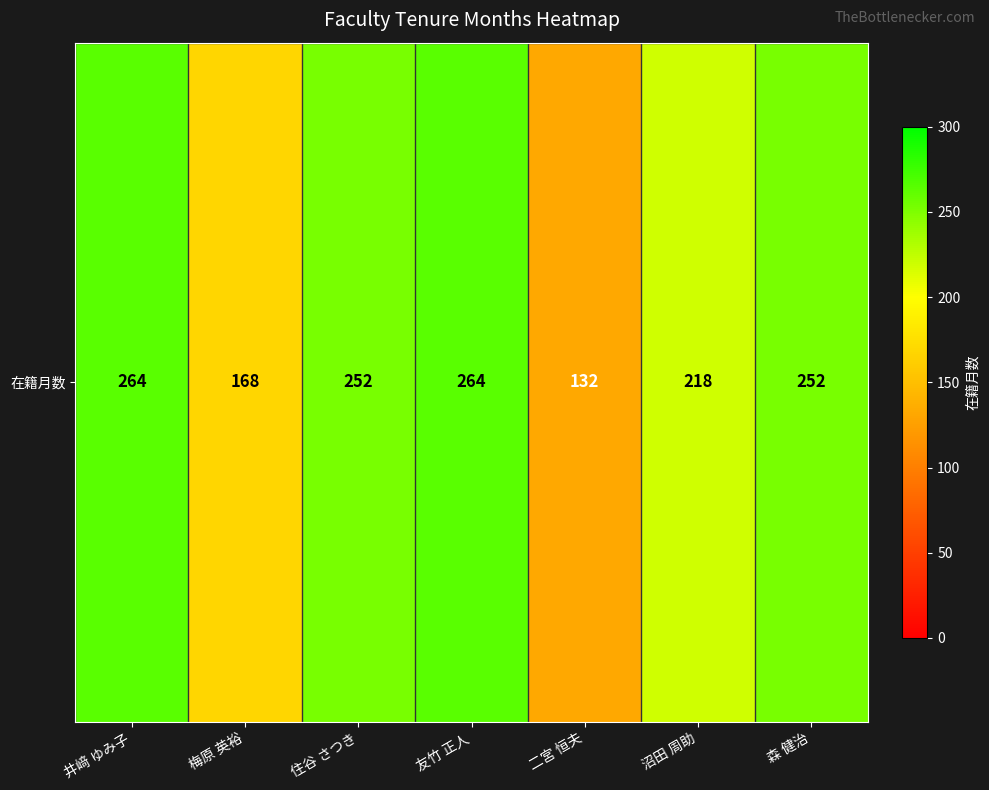

Reading right to left, transcribe all the data shown in this chart.

森 健治=252	沼田 周助=218	二宮 恒夫=132	友竹 正人=264	住谷 さつき=252	梅原 英裕=168	井﨑 ゆみ子=264